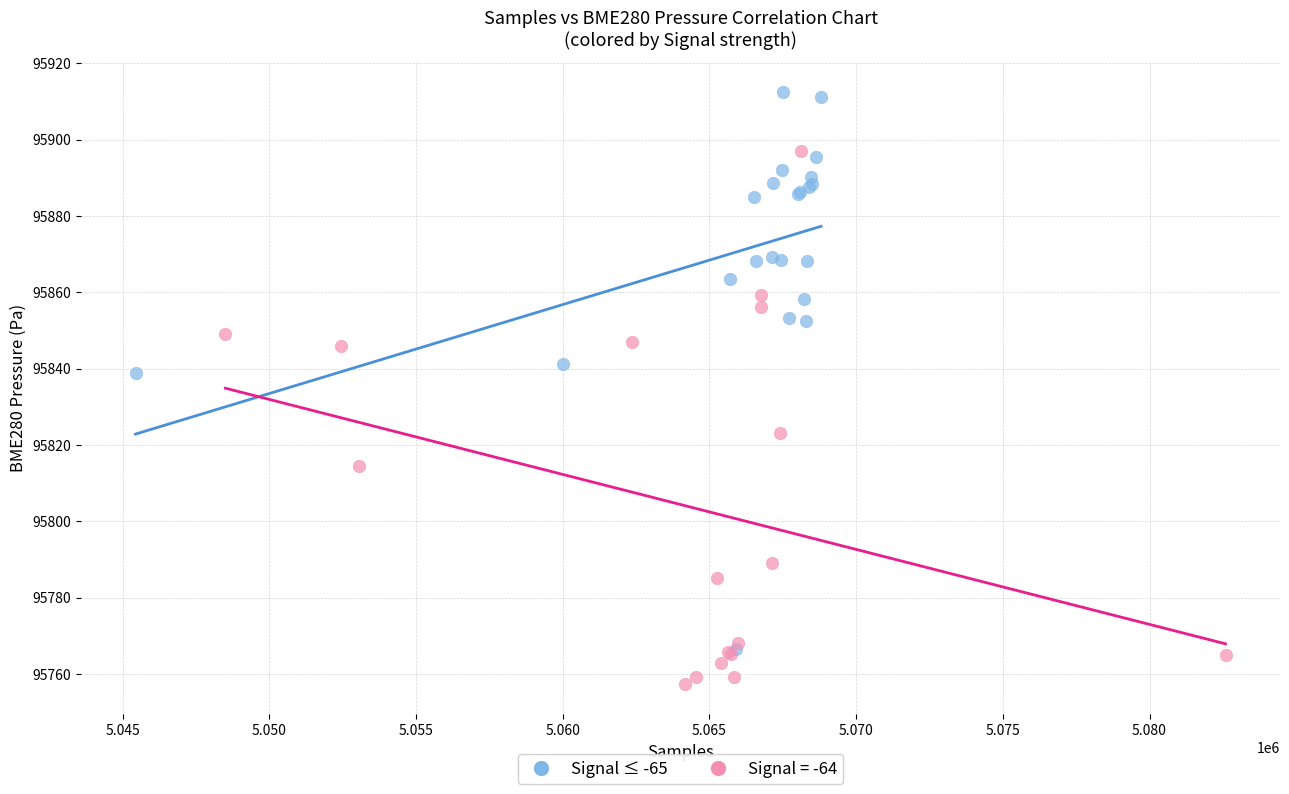

Which series reaches the maximum Y coordinate?

Signal ≤ -65